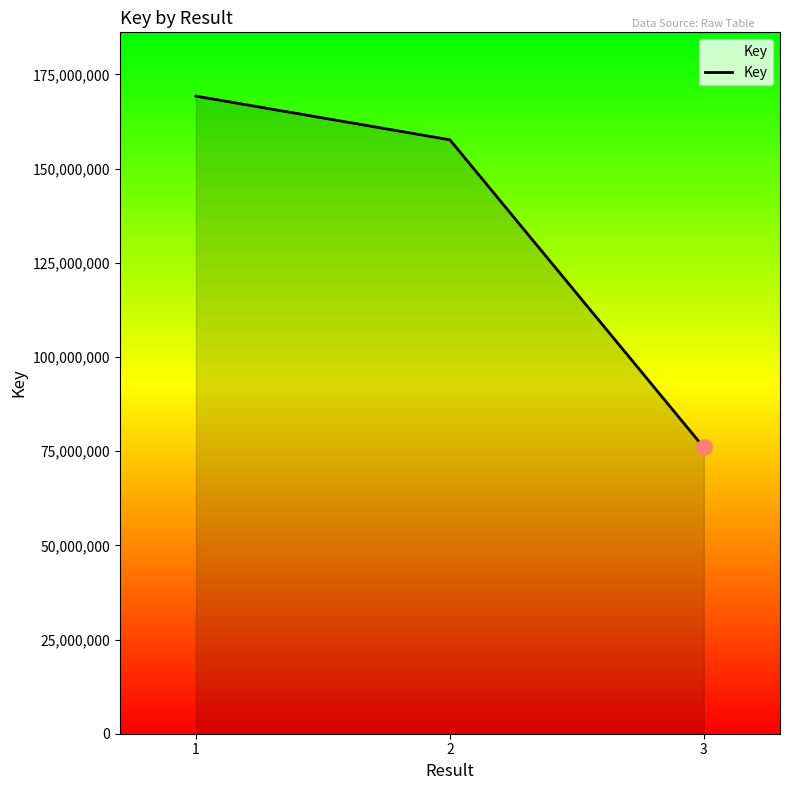

What is the change in value from 1 to 2?

-11596972